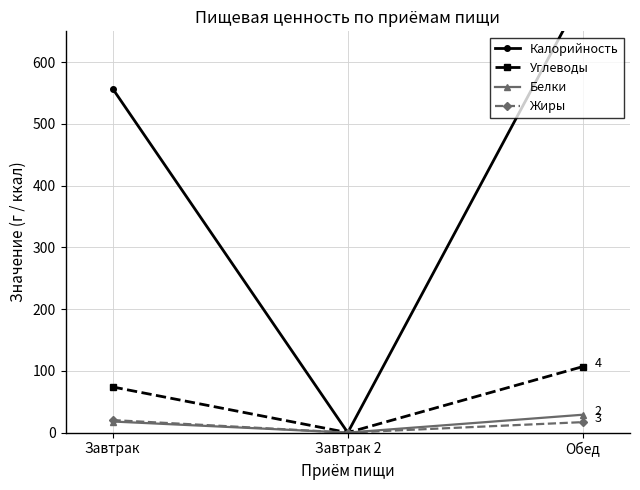

The value of Белки at Обед is 29.0. True or false?

True